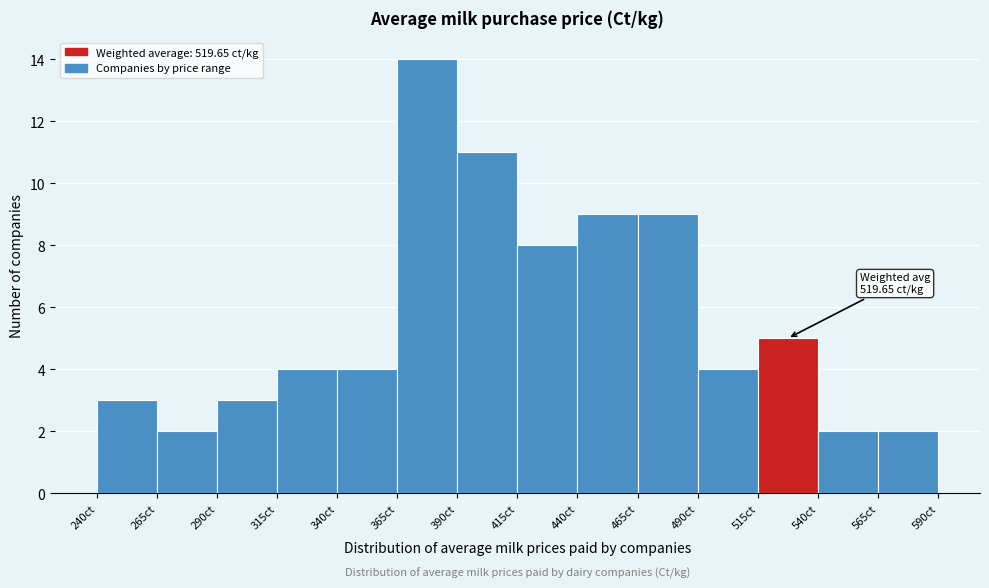

Which range on the x-axis has the tallest bar?

365 to 390